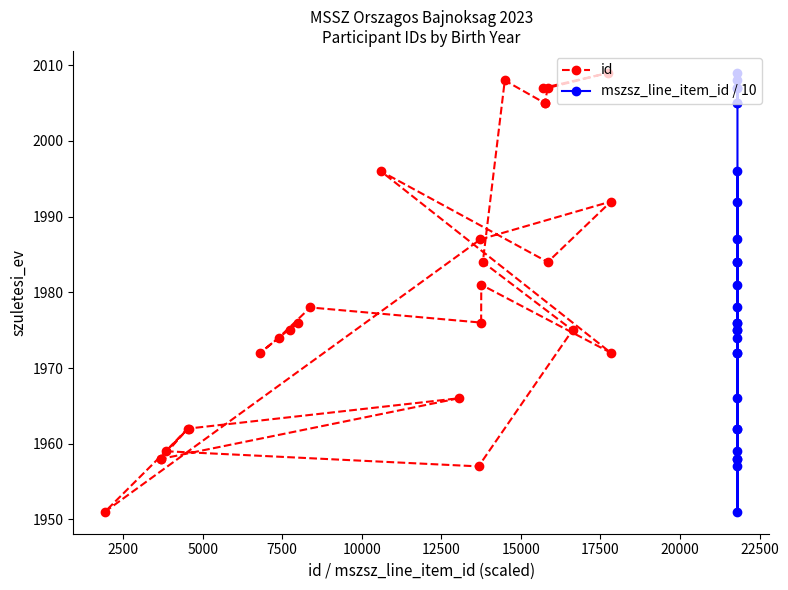

What is the lowest value of the id series?

1951